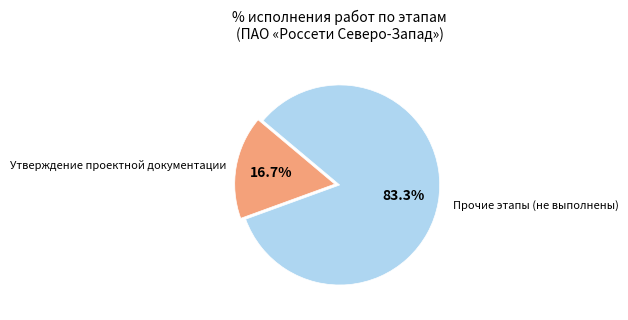

To the nearest percent, what is the difference between the largest and smallest slice percentages?

67%